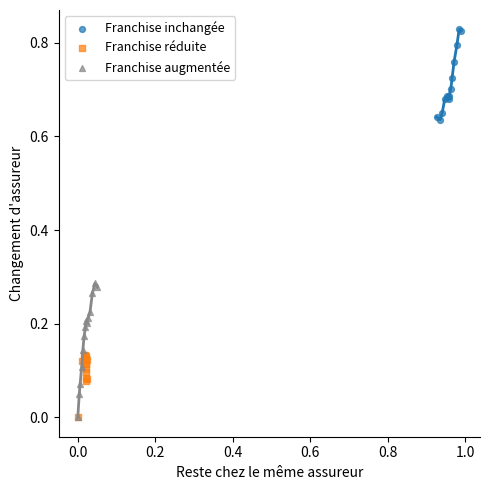

Which series contains the highest Y value?

Franchise inchangée